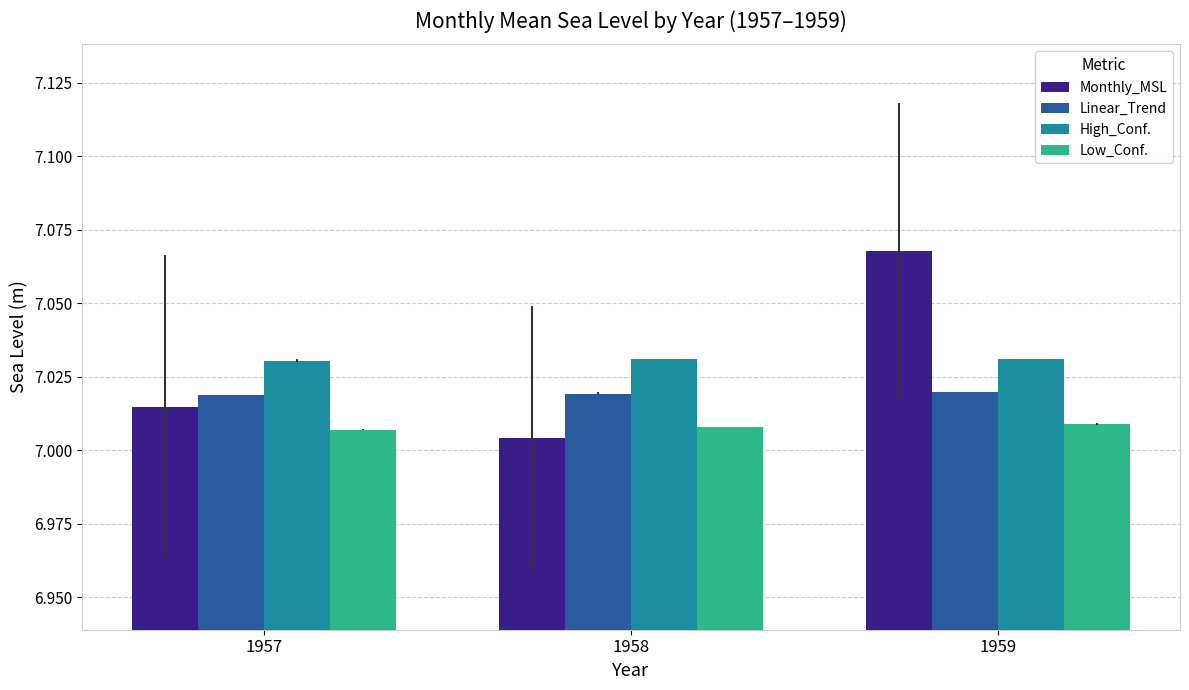

The Low_Conf. series shows 2.9 at 1958. True or false?

False